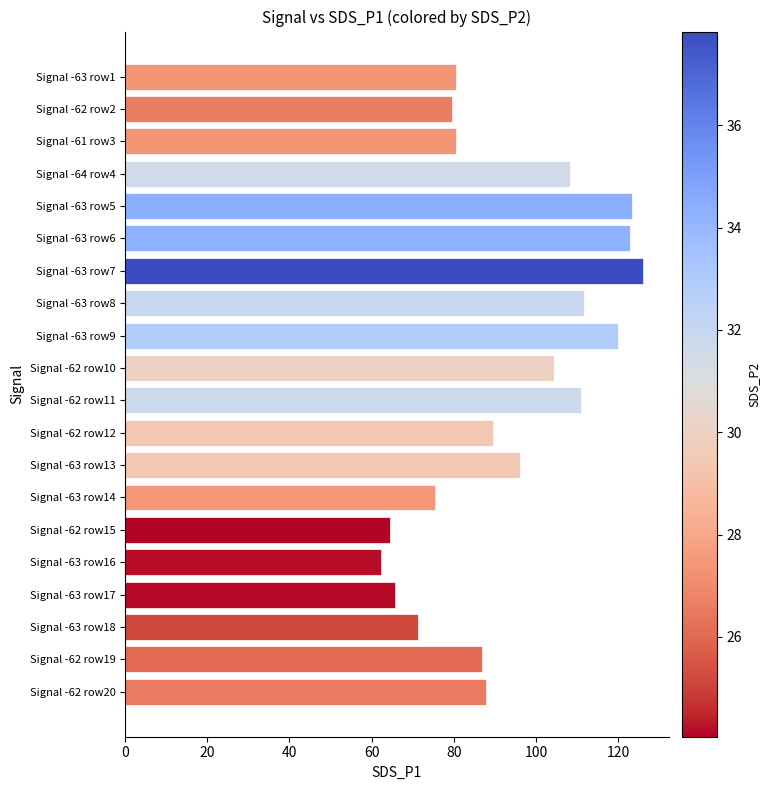

The value at Signal -63 row5 is 212.8. True or false?

False